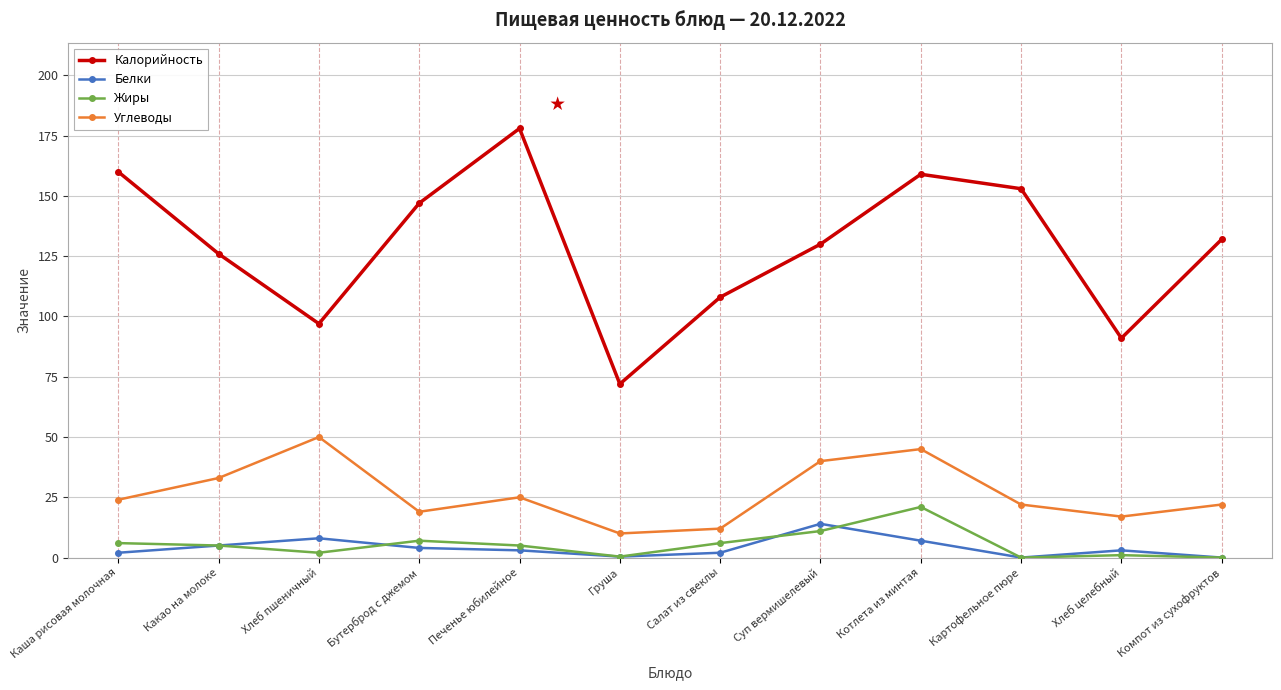

Which series has the largest range (max minus min)?

Калорийность